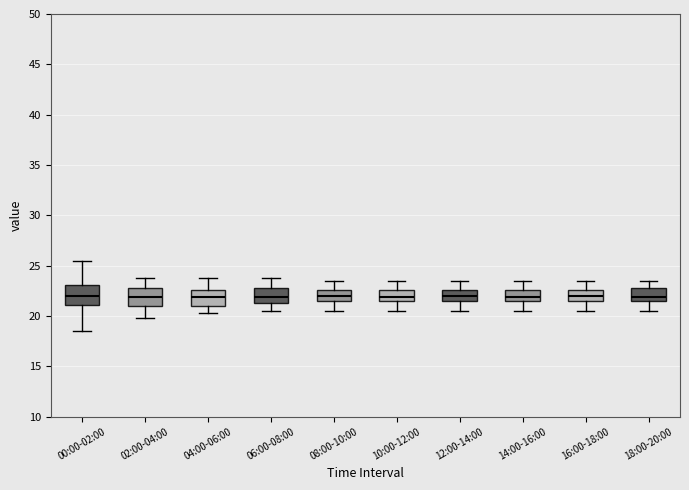

Reading left to right, transcribe this box plot: for each box, give where its median line is, the range the box spans, and where its two whiskers end, as read against the y-axis. The values are not printed on the chart, so give them approximately, as read against the axis.

00:00-02:00: median 22.0, box 21.0 to 23.0, whiskers 18.5 to 25.5
02:00-04:00: median 22.0, box 21.0 to 23.0, whiskers 20.0 to 24.0
04:00-06:00: median 22.0, box 21.0 to 22.5, whiskers 20.5 to 24.0
06:00-08:00: median 22.0, box 21.5 to 23.0, whiskers 20.5 to 24.0
08:00-10:00: median 22.0, box 21.5 to 22.5, whiskers 20.5 to 23.5
10:00-12:00: median 22.0, box 21.5 to 22.5, whiskers 20.5 to 23.5
12:00-14:00: median 22.0, box 21.5 to 22.5, whiskers 20.5 to 23.5
14:00-16:00: median 22.0, box 21.5 to 22.5, whiskers 20.5 to 23.5
16:00-18:00: median 22.0, box 21.5 to 22.5, whiskers 20.5 to 23.5
18:00-20:00: median 22.0, box 21.5 to 23.0, whiskers 20.5 to 23.5